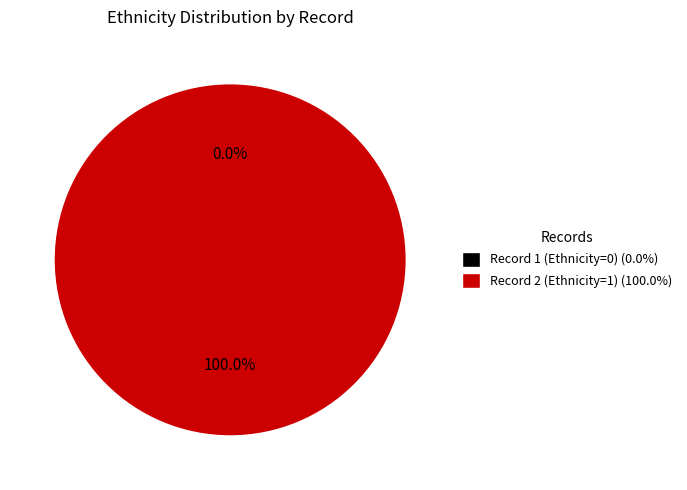

Rank the categories by value from lowest to highest.

1, 2